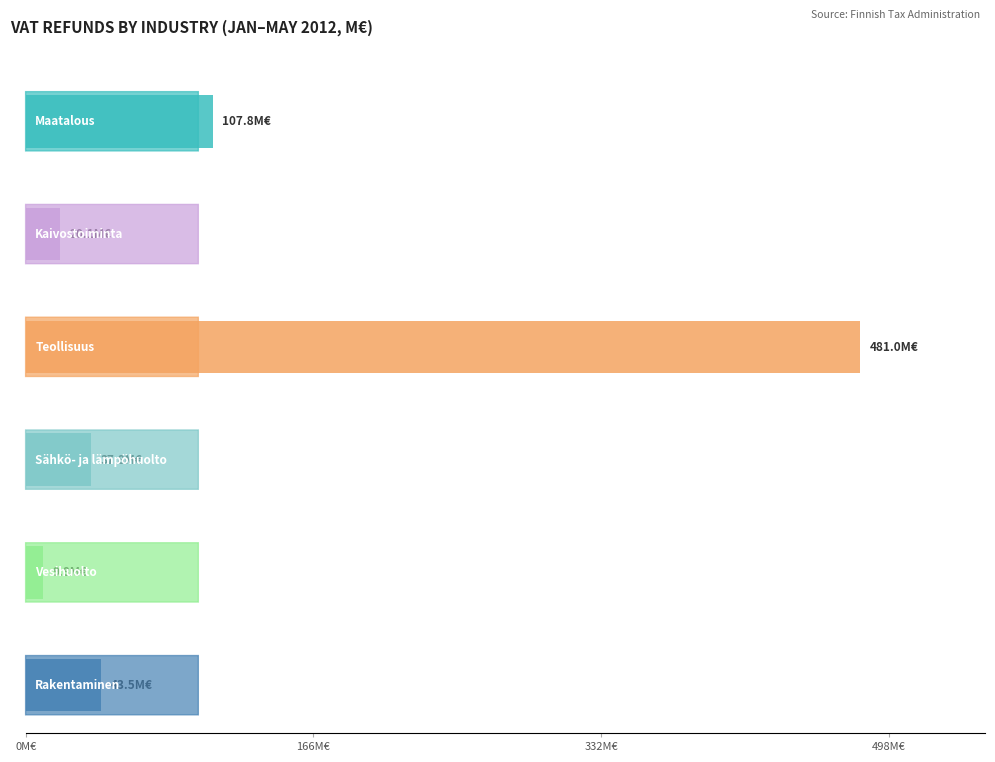

How many series are shown in this chart?

6